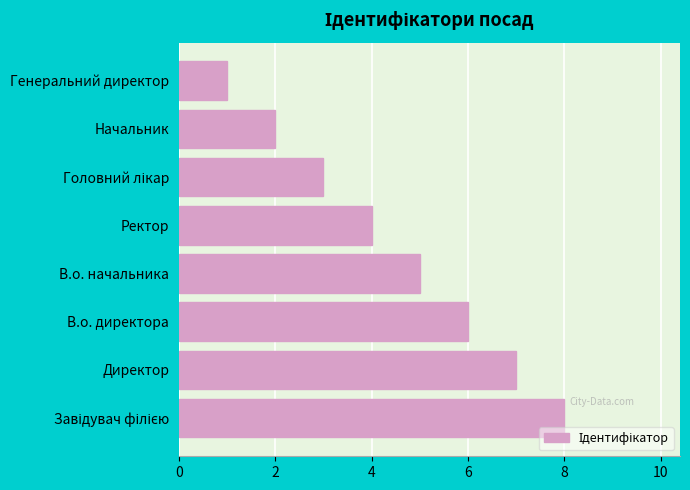

How many values are between 3 and 7?

5